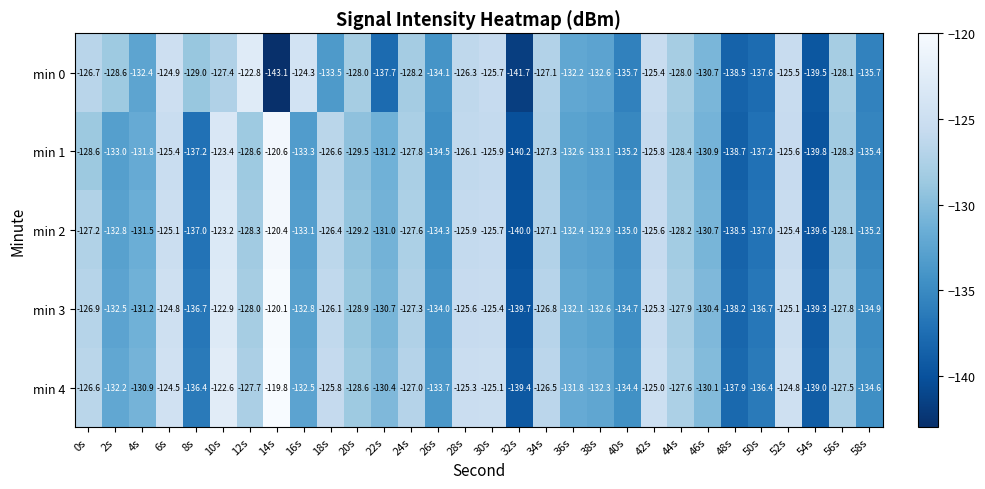

What is the difference between the maximum and minimum values in the min 2 series?

19.6